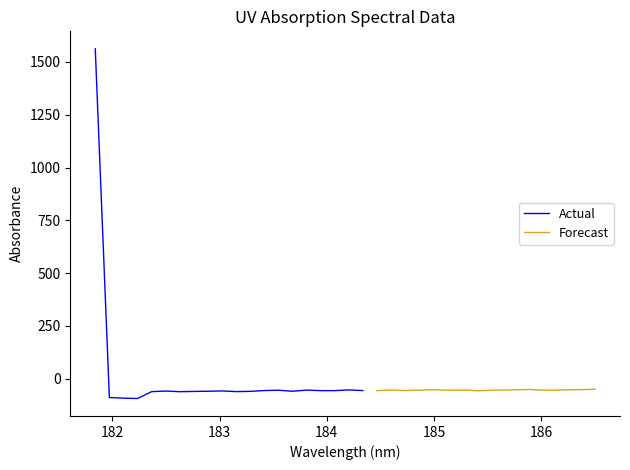

Is the value of Actual at 19 greater than the value of Forecast at 12?

No